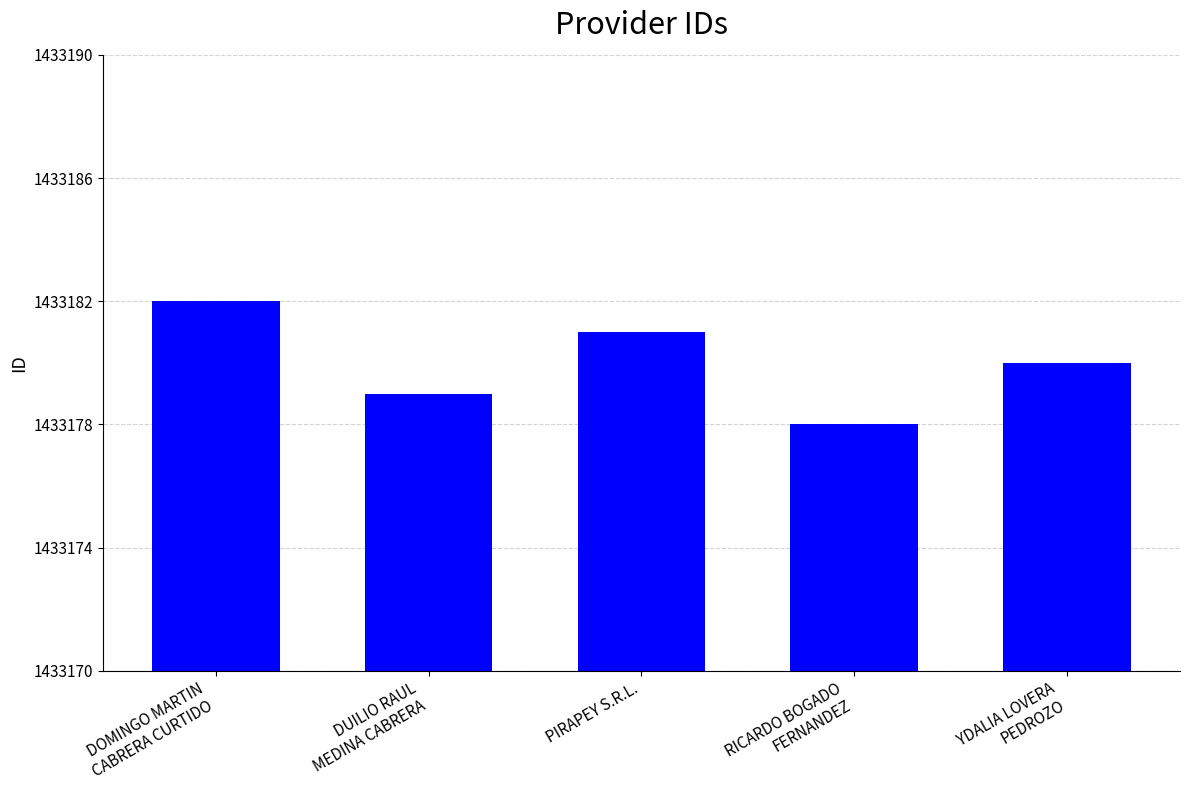

What is the difference between the maximum and minimum values?

4